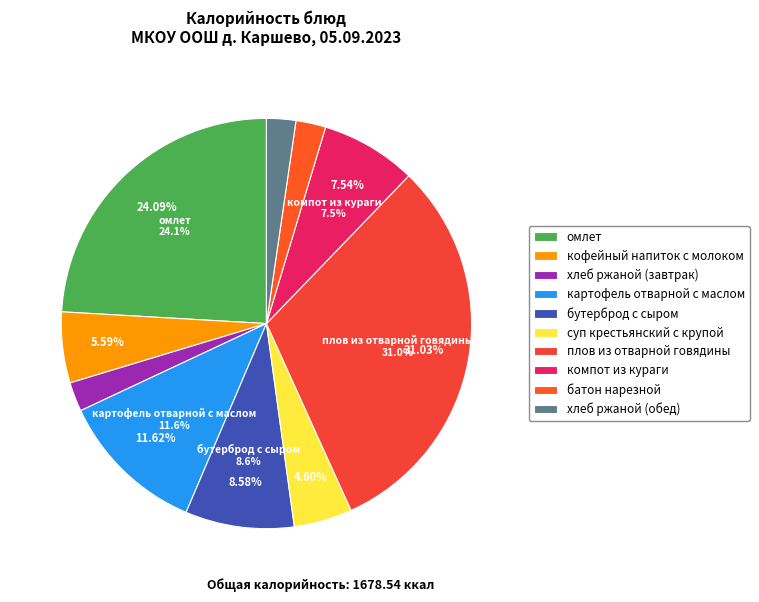

What is the ratio of the value at плов из отварной говядины to the value at кофейный напиток с молоком?

5.6